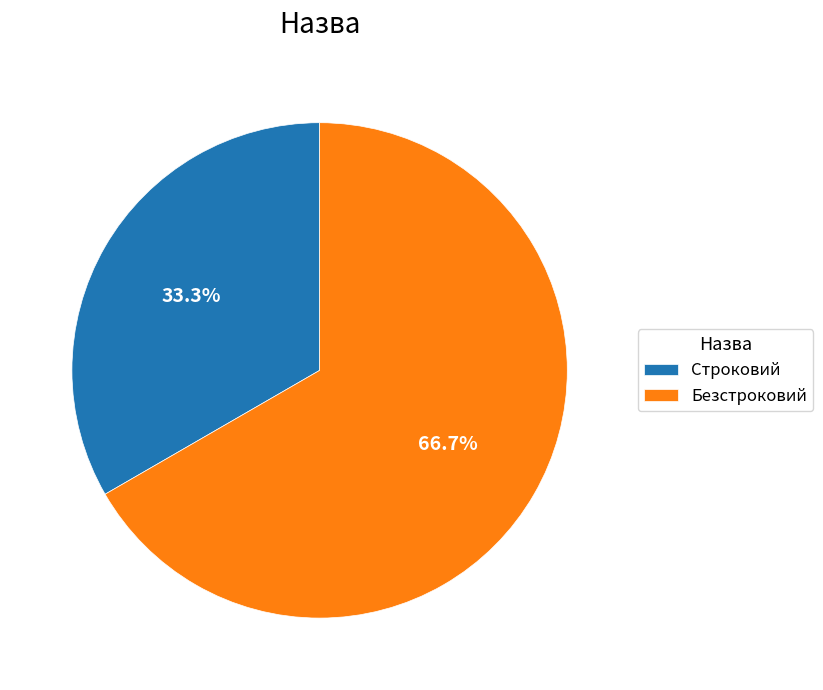

To the nearest percent, what percentage of the pie is Строковий?

33%